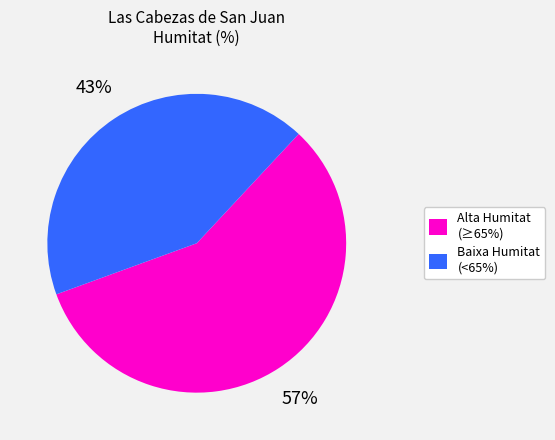

What percentage is the Baixa Humitat (<65%) slice, to the nearest percent?

43%